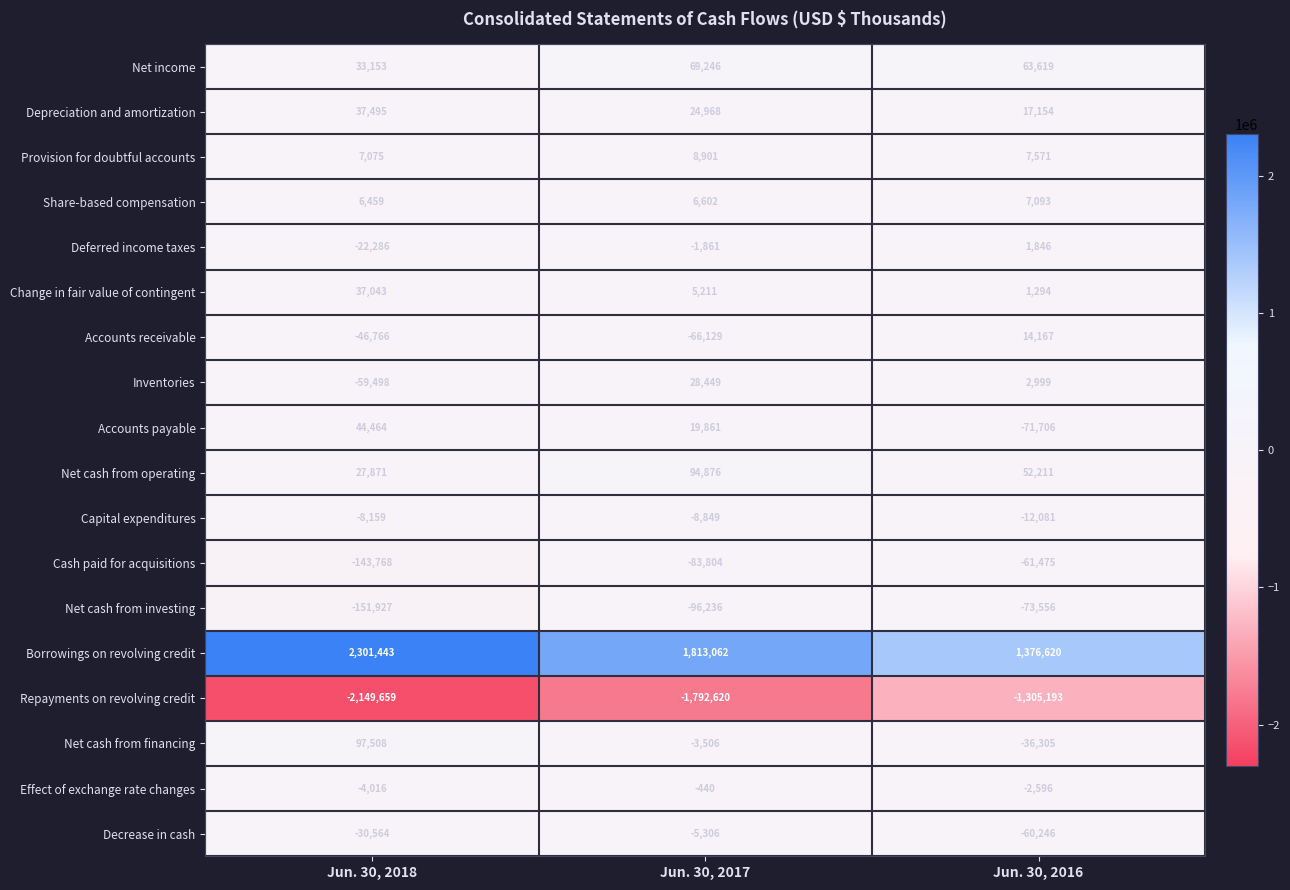

What value does the Depreciation and amortization series have at Jun. 30, 2016, to the nearest 10?

17150